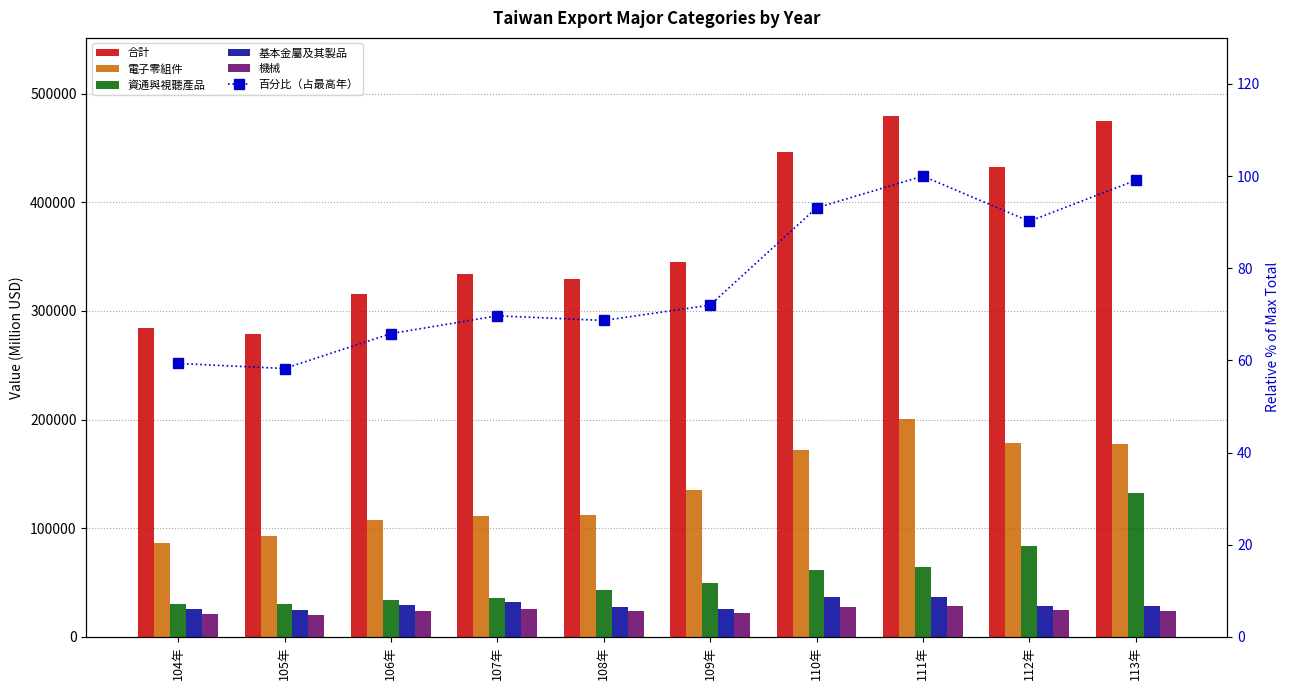

What is the lowest value of the 百分比（占最高年） series?

58.2